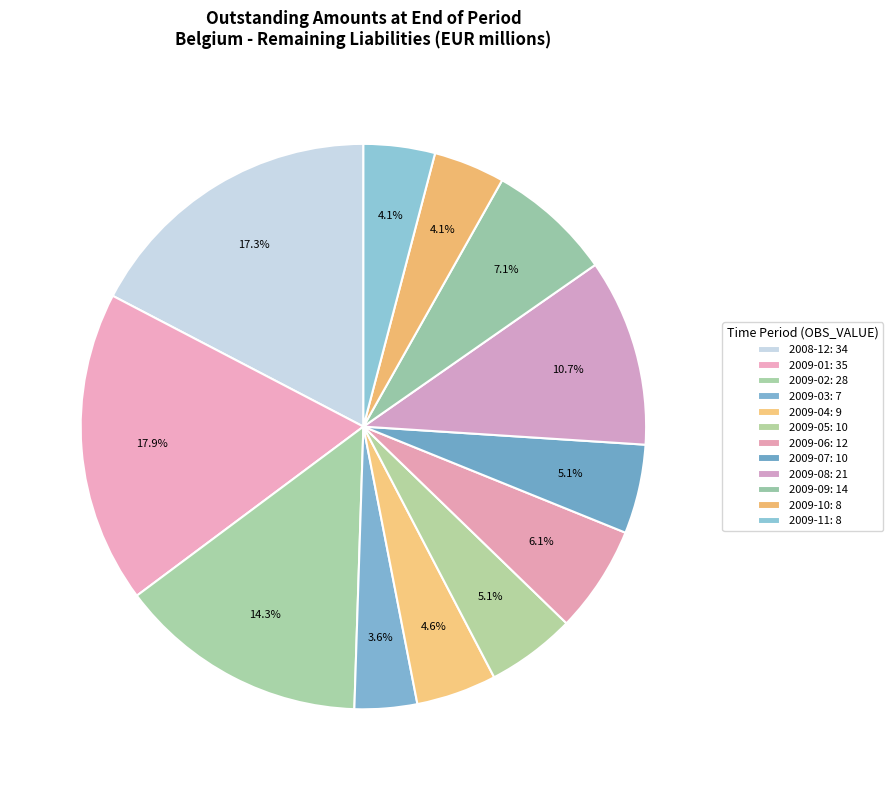

Count the number of slices in the pie.

12